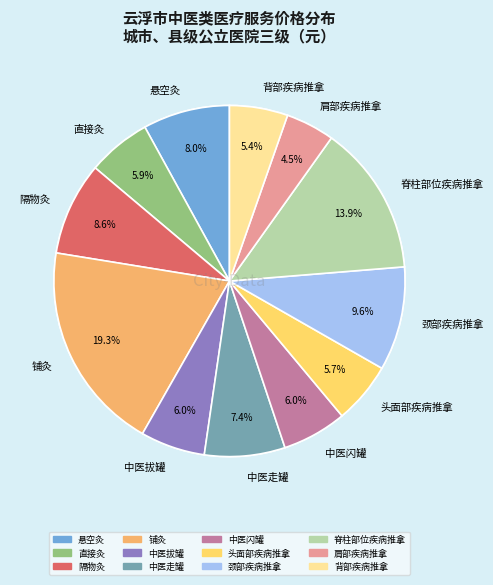

Is there any slice that represents more than half of the pie?

No